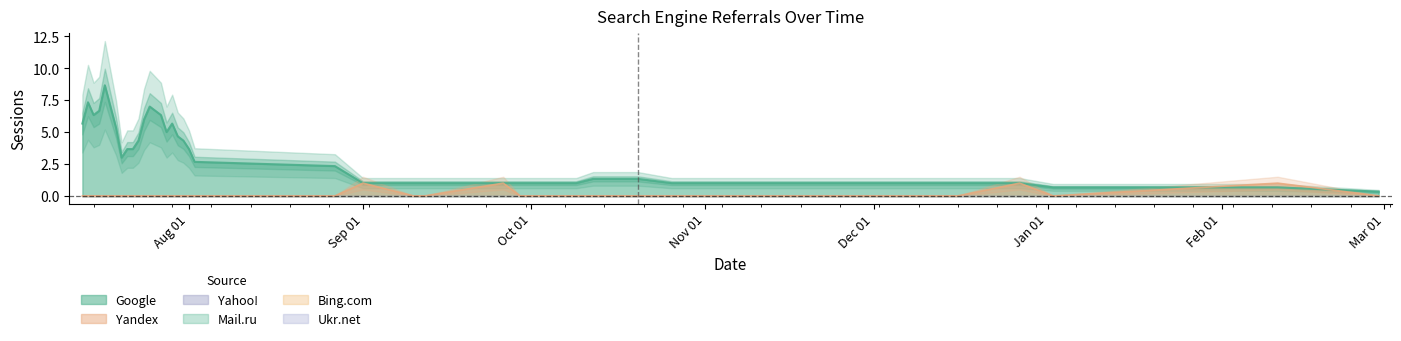

True or false: Google has more than 1 points higher than both neighbors.

True